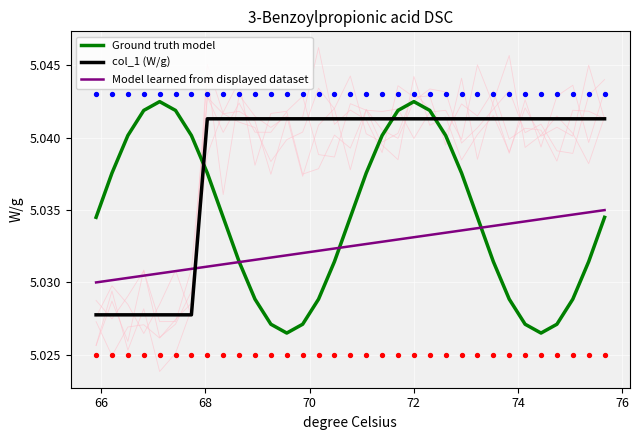

Which series has the widest spread of Y values?

Ground truth model